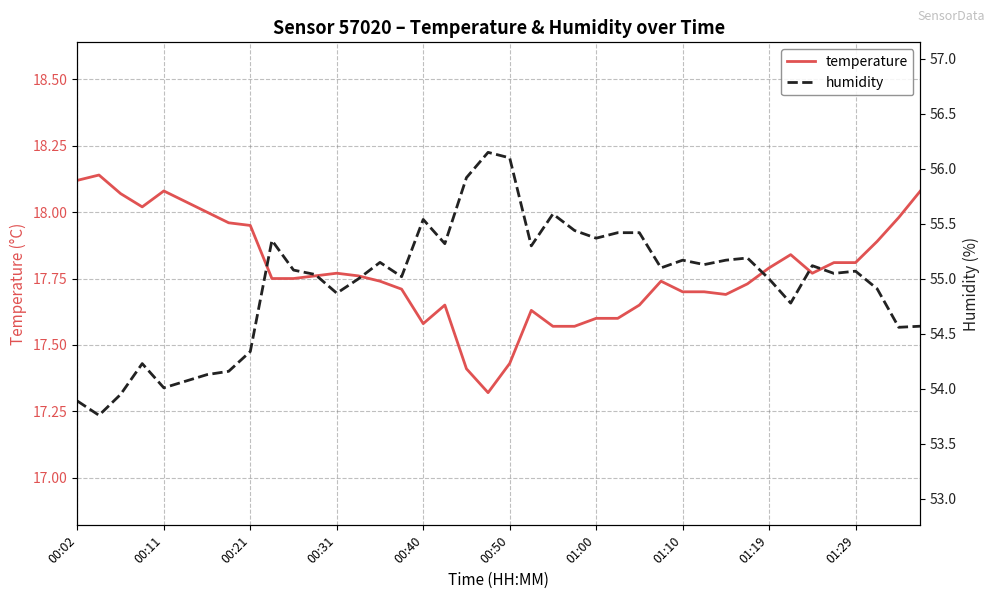

True or false: temperature and humidity intersect in this chart.

False